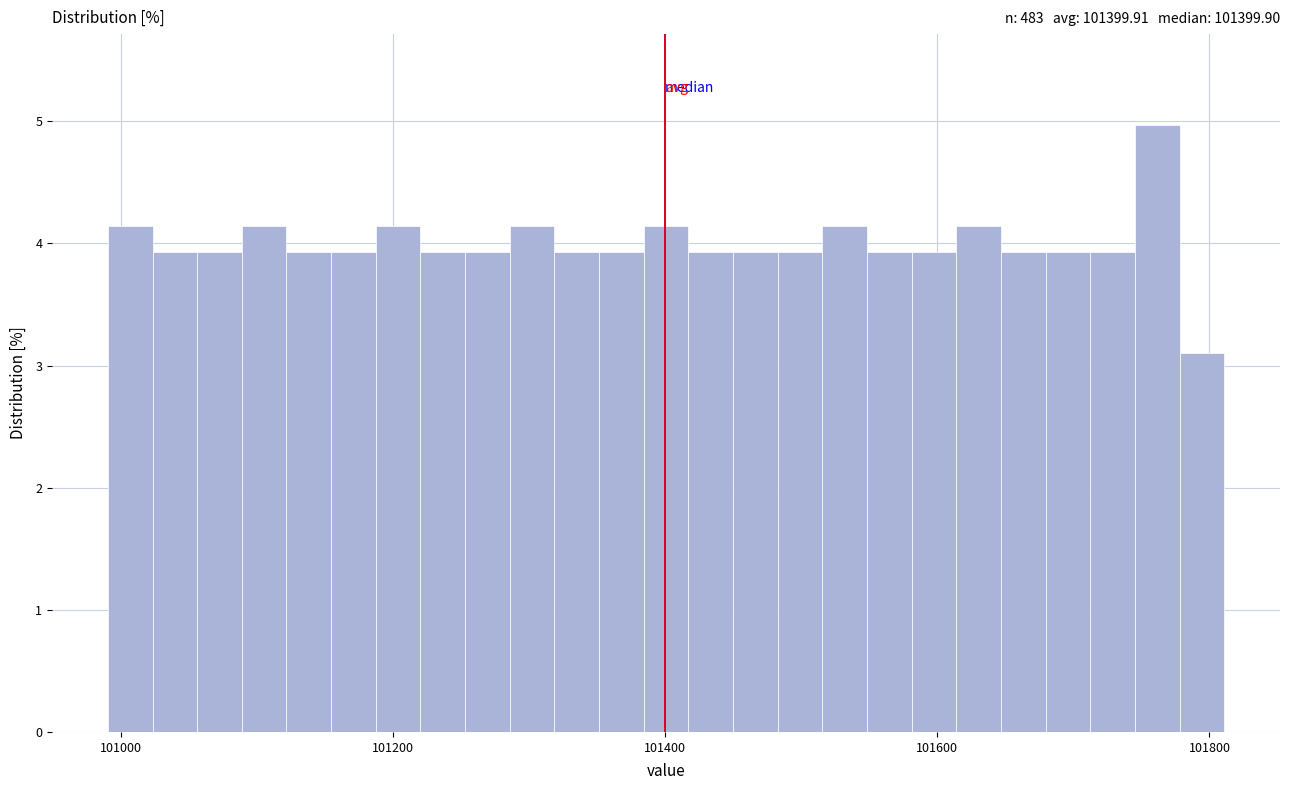

Read against the x-axis, roughly where is the centre of the tallest bar?

101760